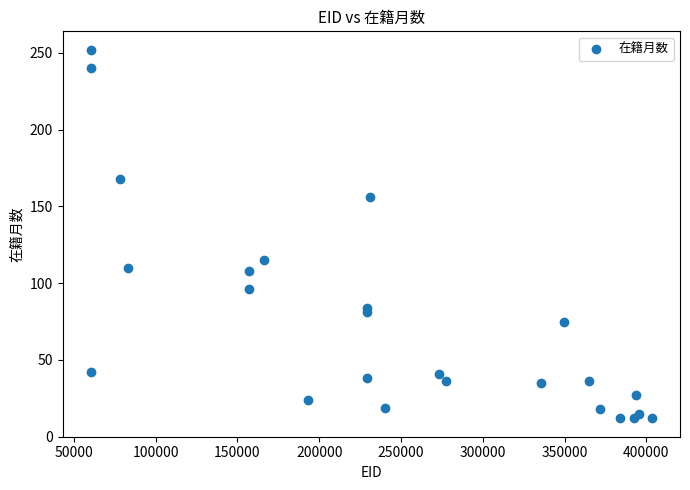

What is the range of Y values (max minus min)?

240